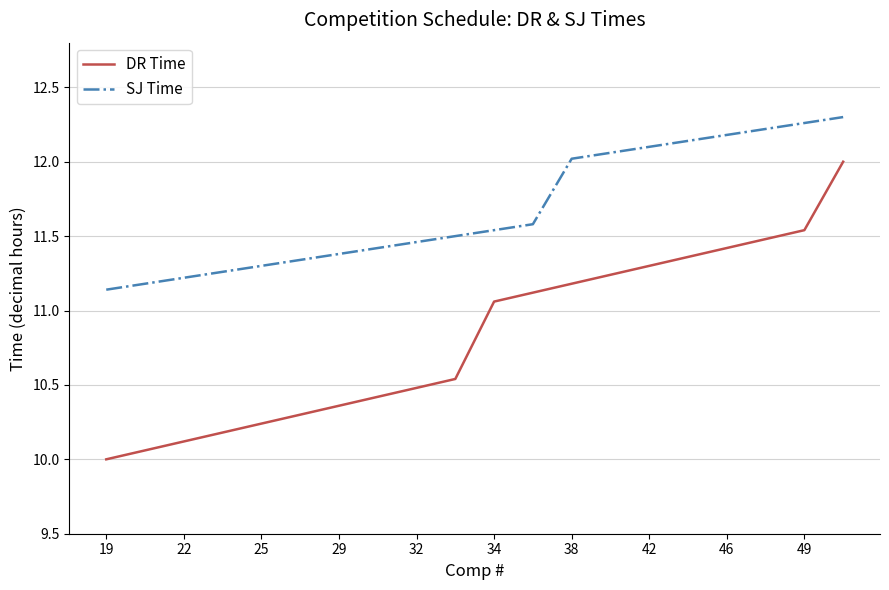

What is the minimum value for DR Time?

10.0